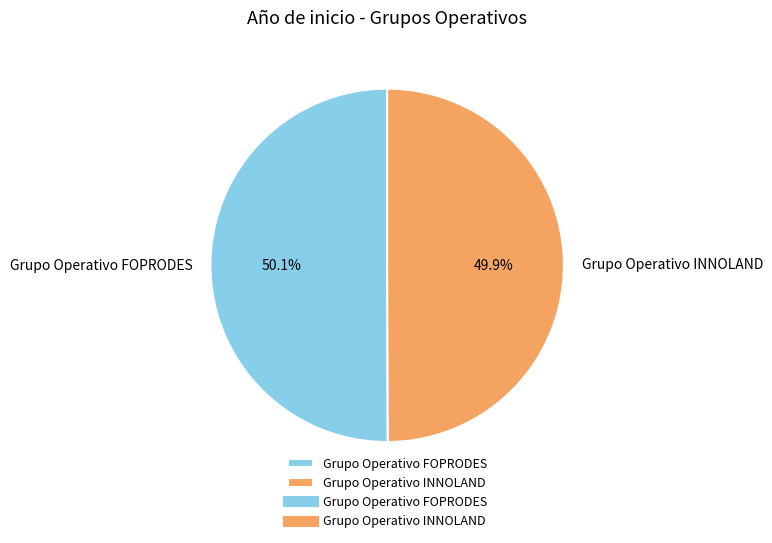

The Grupo Operativo INNOLAND slice represents 60% of the pie. True or false?

False